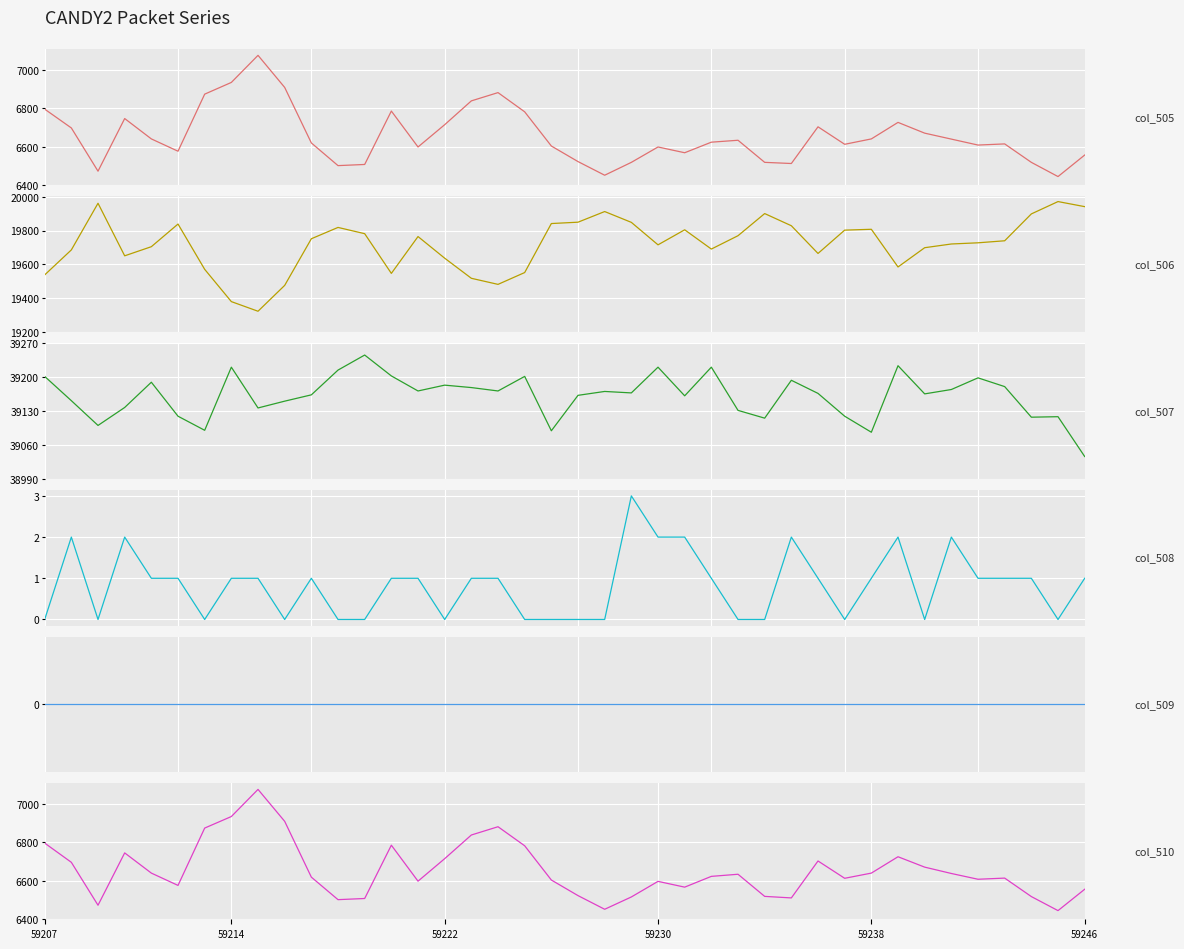

Is the value of col_506 at 24 greater than the value of col_508 at 29?

Yes